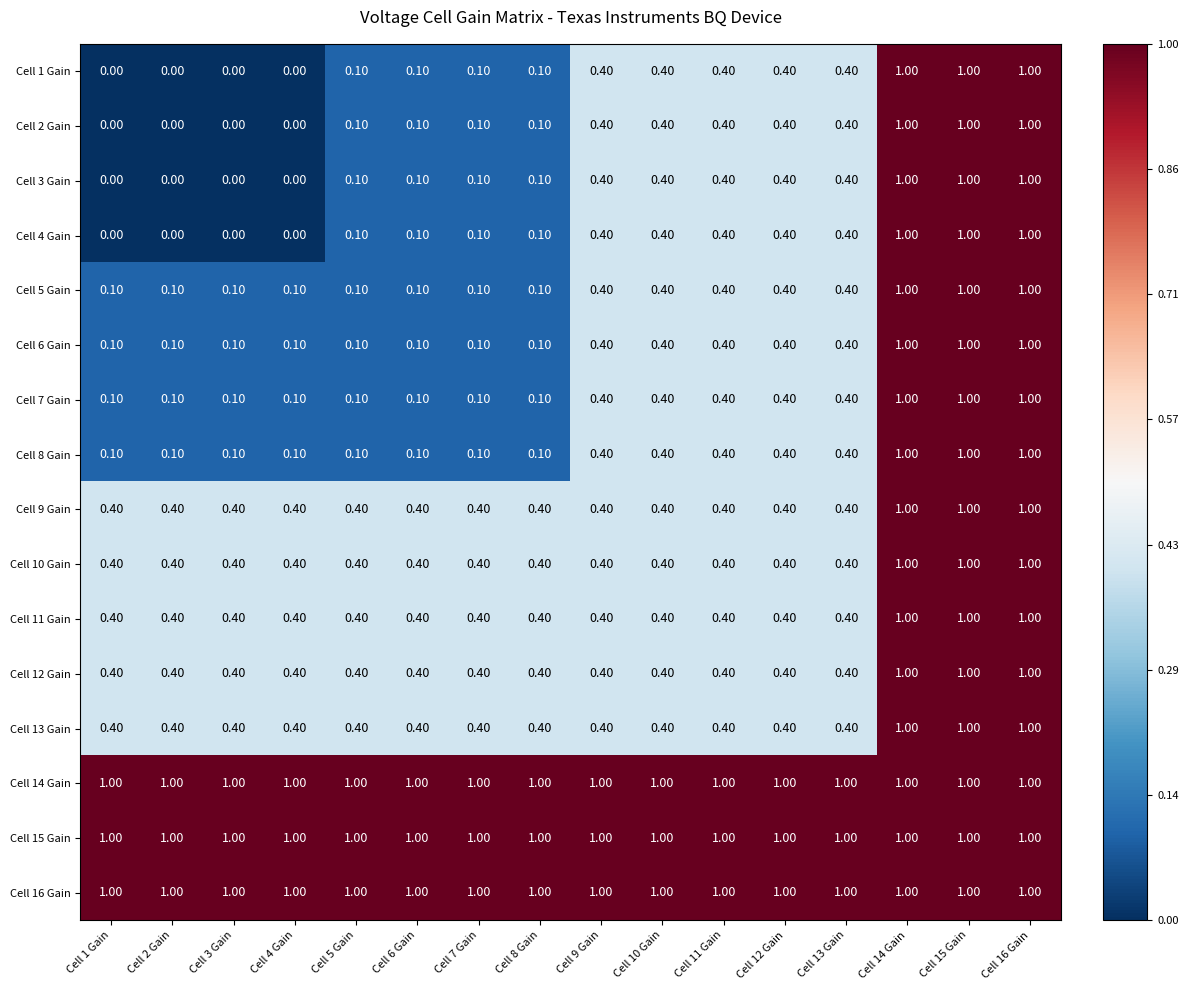

What is the total value across all series at Cell 9 Gain?

8.2